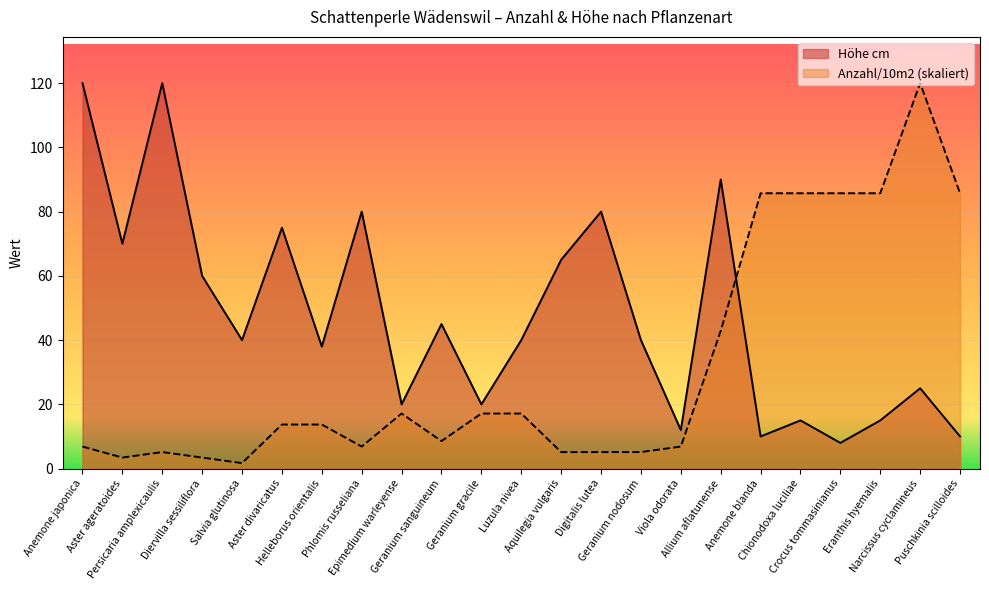

How many lines are shown in the chart?

2